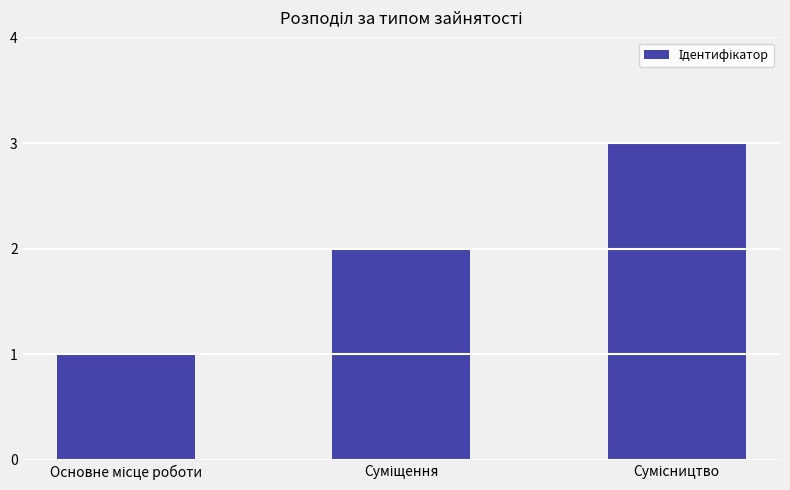

What is the sum of all values?

6